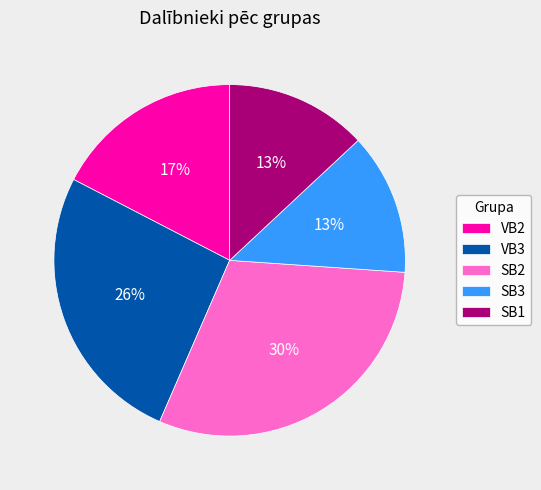

To the nearest percent, what is the average slice percentage?

20%